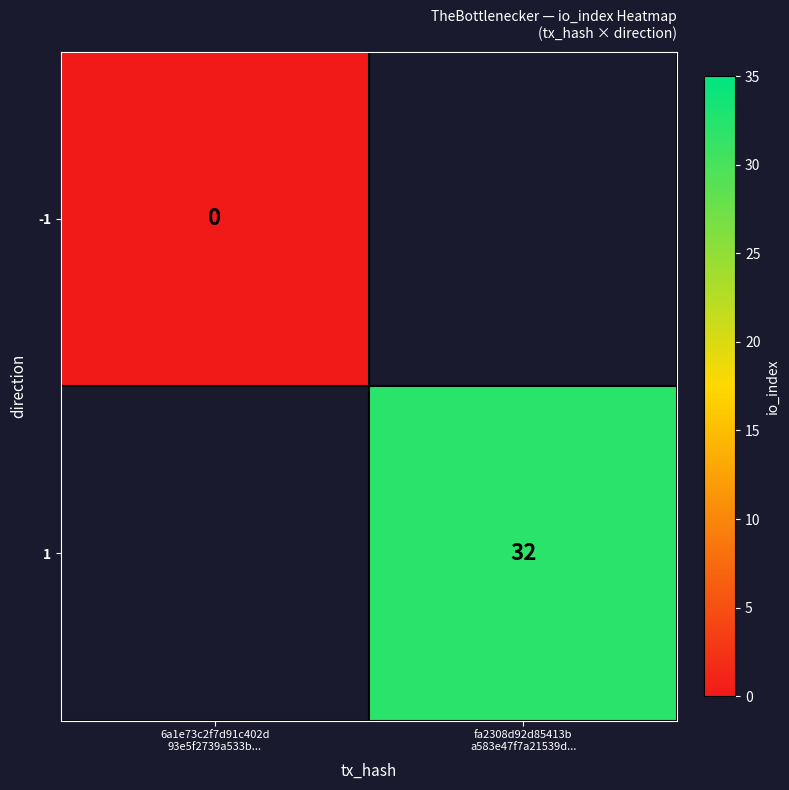

Which has a higher value, 6a1e73c2f7d91c402d
93e5f2739a533b... or fa2308d92d85413b
a583e47f7a21539d...?

fa2308d92d85413b
a583e47f7a21539d...